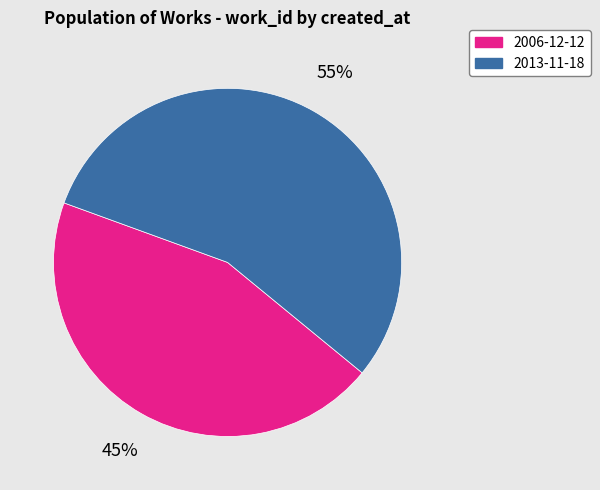

What is the smallest slice in the pie chart?

2006-12-12